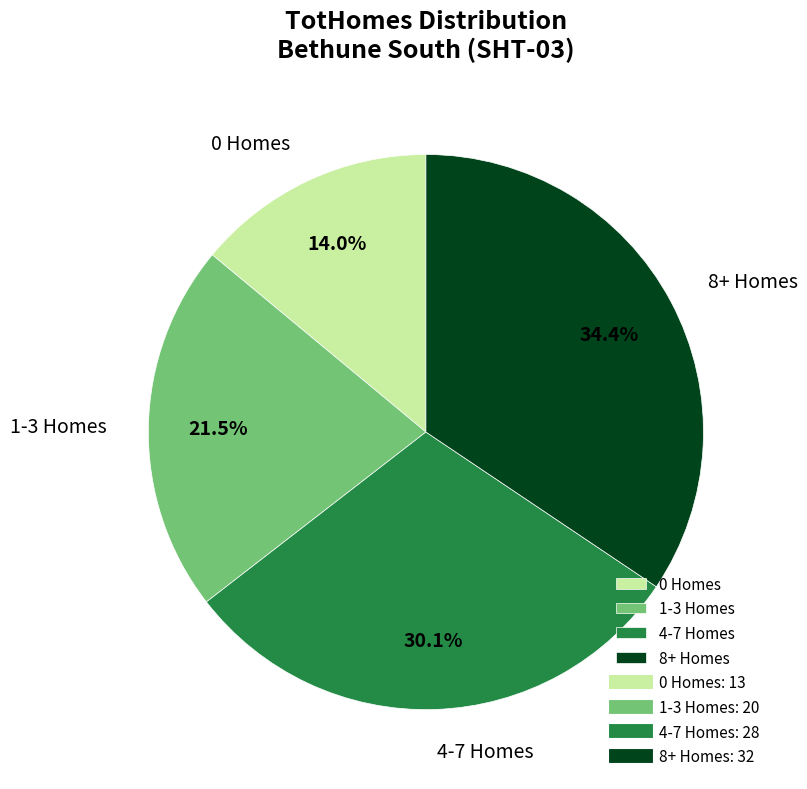

Combined, what portion of the pie is 8+ Homes and 0 Homes?

48.4%